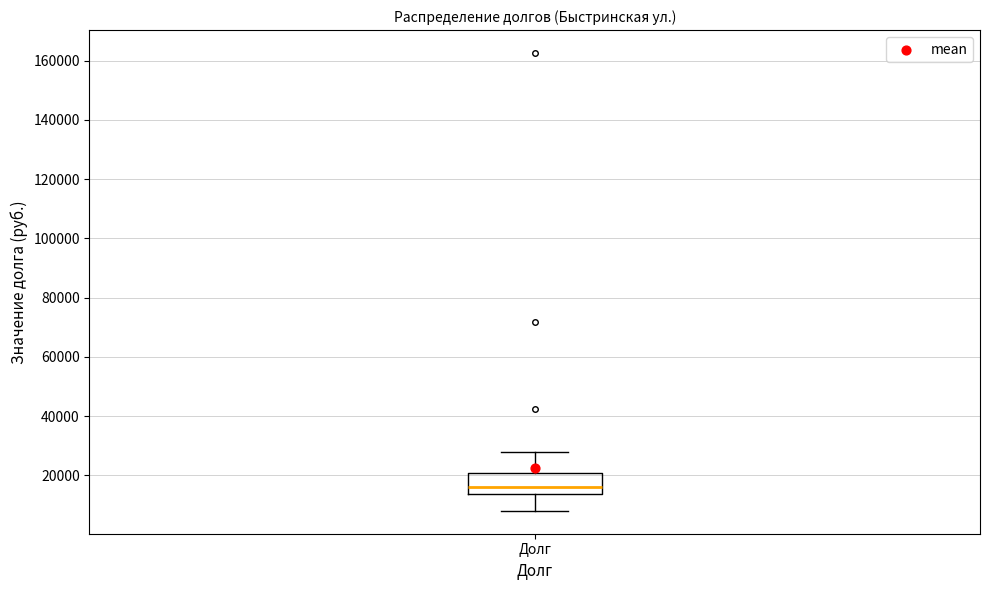

Where does the median line of the box for Долг sit on the y-axis? The values are not printed on the chart, so give them approximately, as read against the axis.

16000